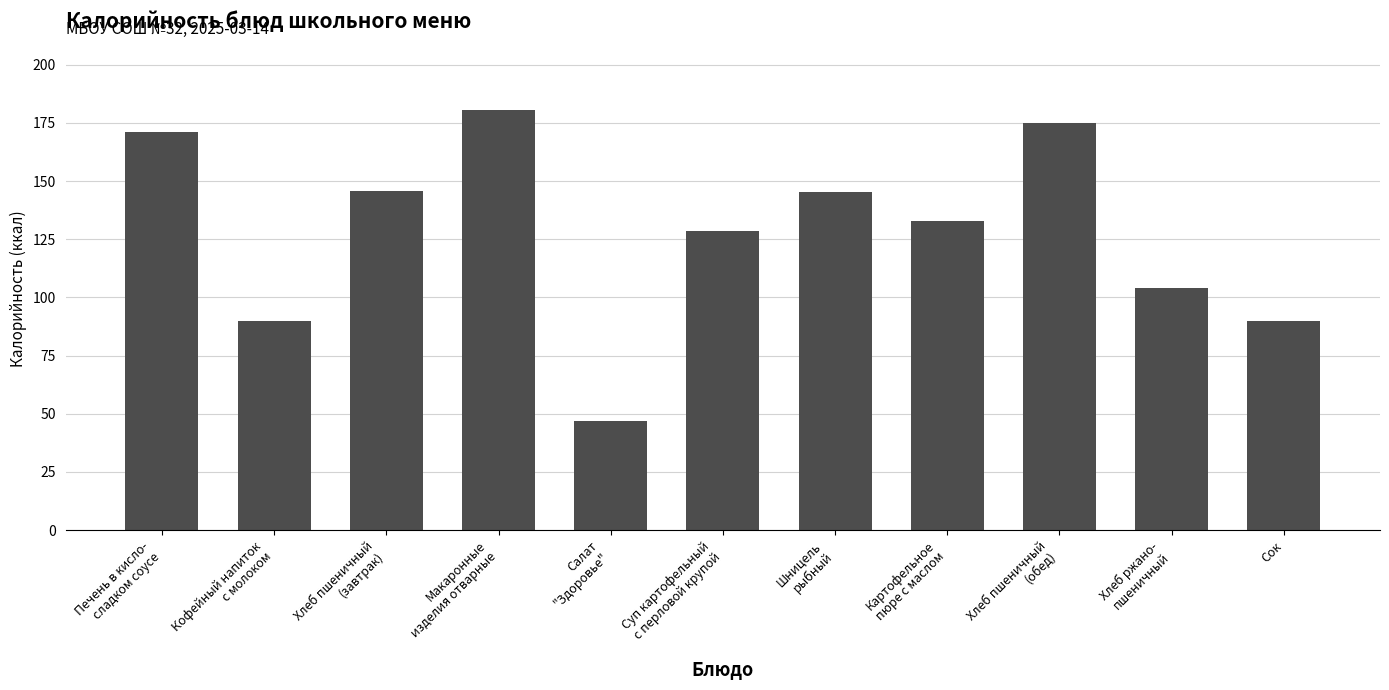

Which label corresponds to the largest value in the chart?

Макаронные
изделия отварные